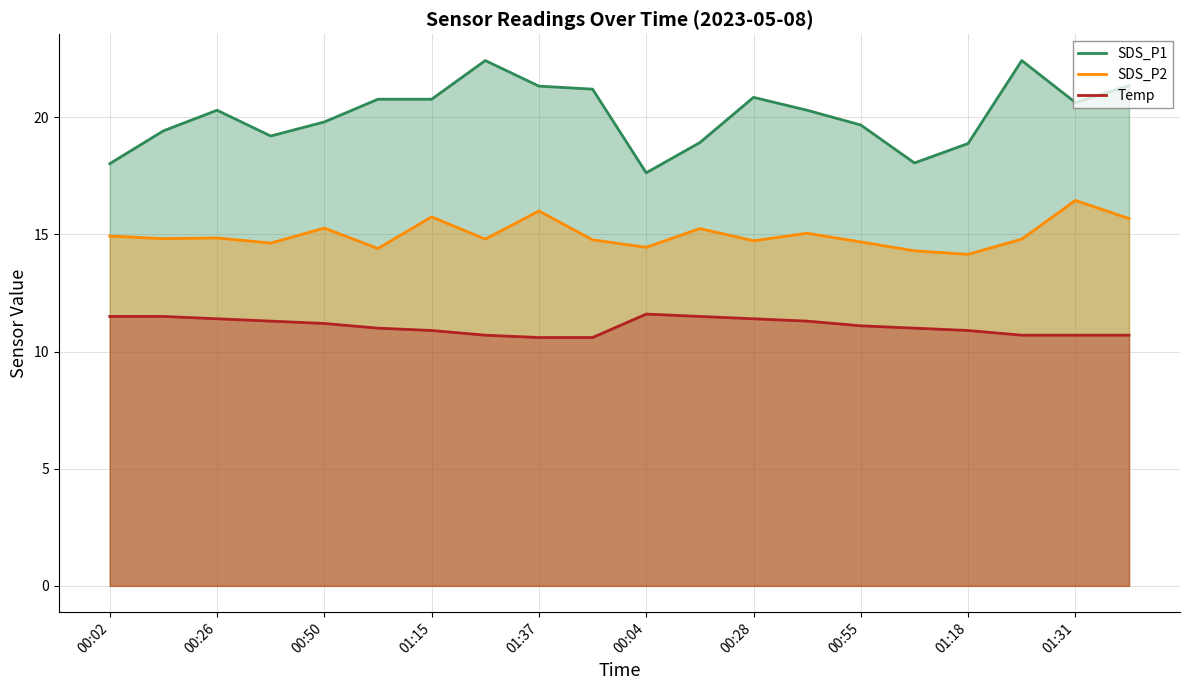

Is it true that SDS_P1 (line) equals 27.3 at 01:18?

False